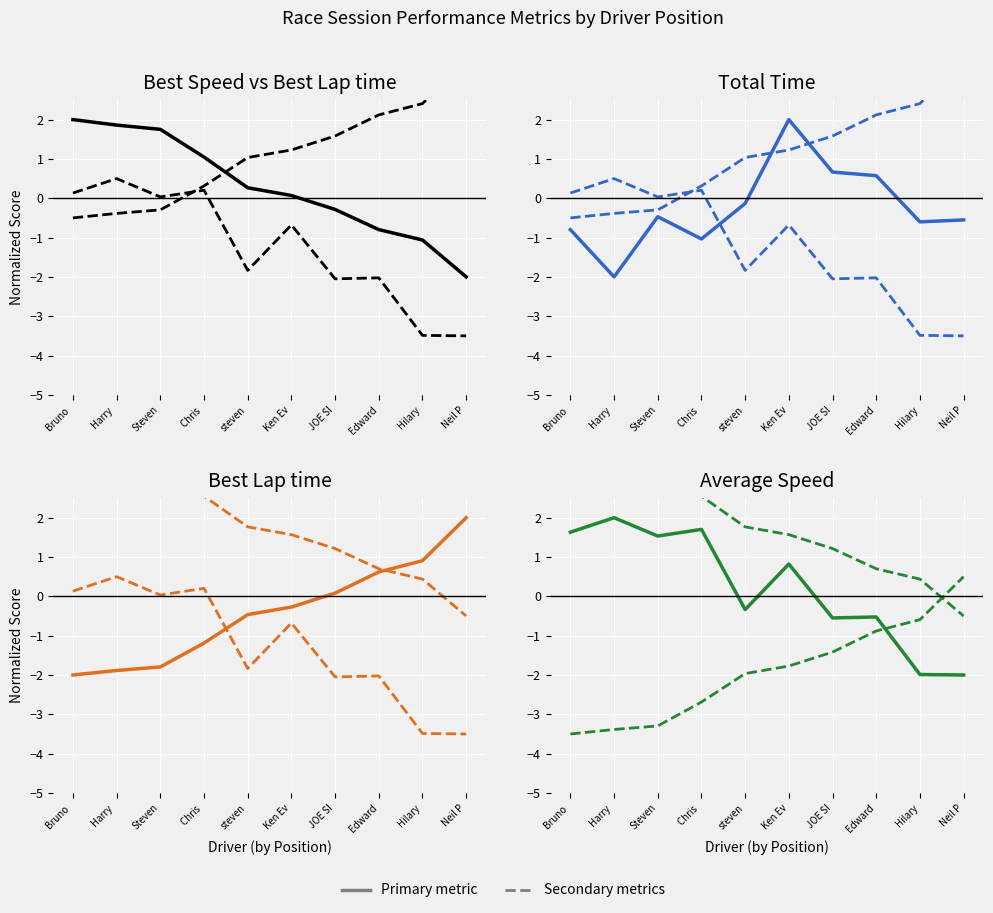

How many values in the Total Time series are below 0?

7